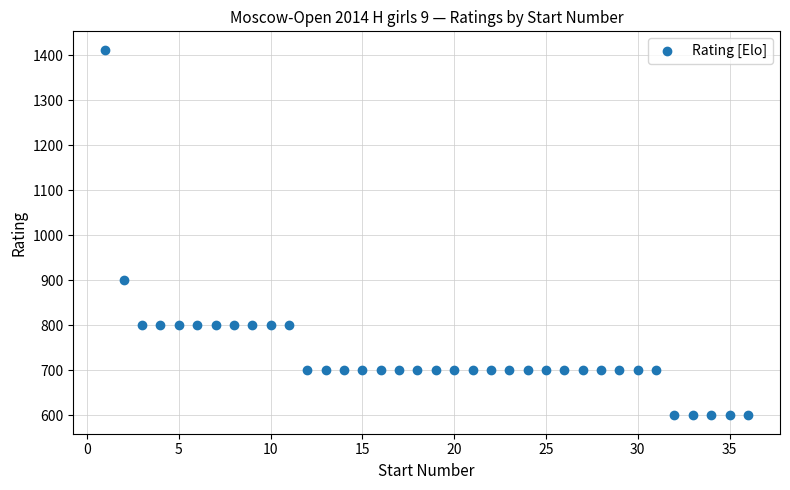

What Y value in the scatter plot is closest to 1006?

900